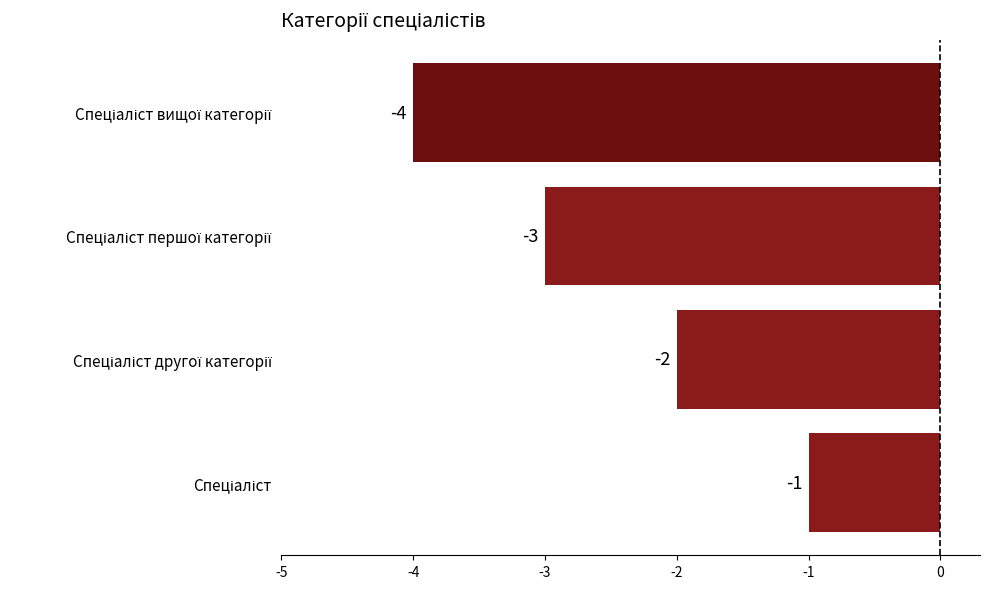

What is the minimum value shown in the chart?

-4